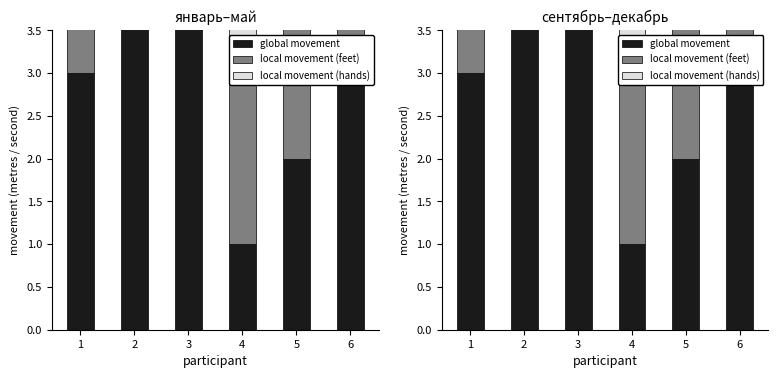

What is the difference between the second highest and minimum values in the local movement (hands) series?

4